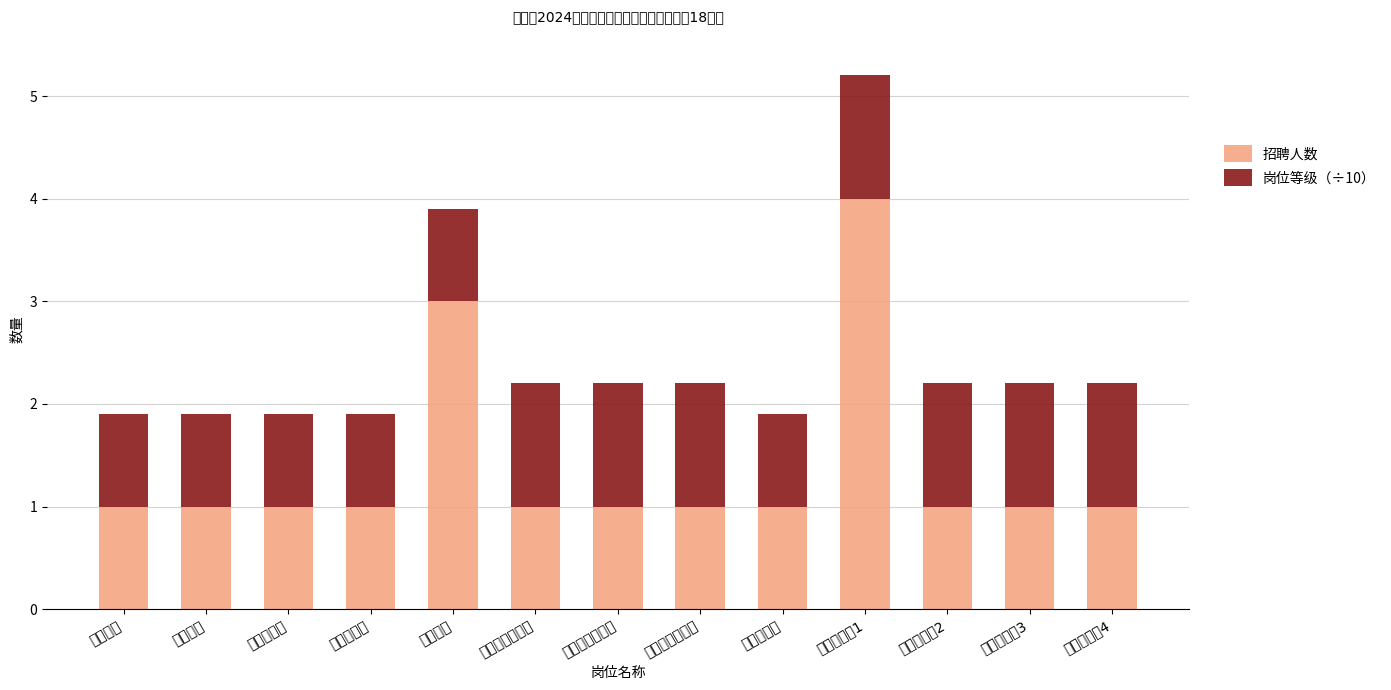

The value of 招聘人数 at 高中数学教师岗 is 1.0. True or false?

True